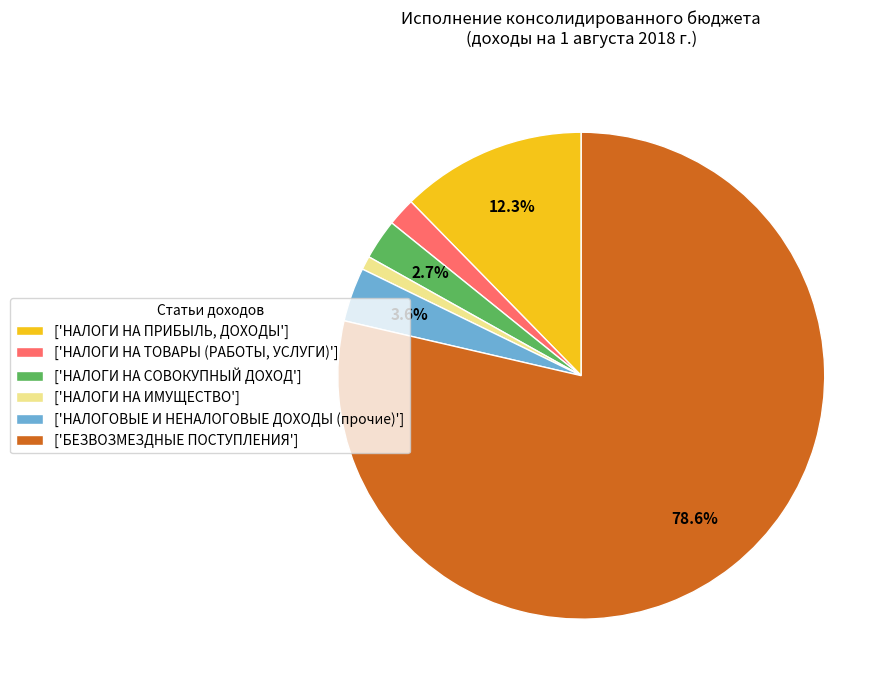

Do ['НАЛОГИ НА ТОВАРЫ (РАБОТЫ, УСЛУГИ)'] and ['НАЛОГИ НА СОВОКУПНЫЙ ДОХОД'] together represent more than half of the pie?

No